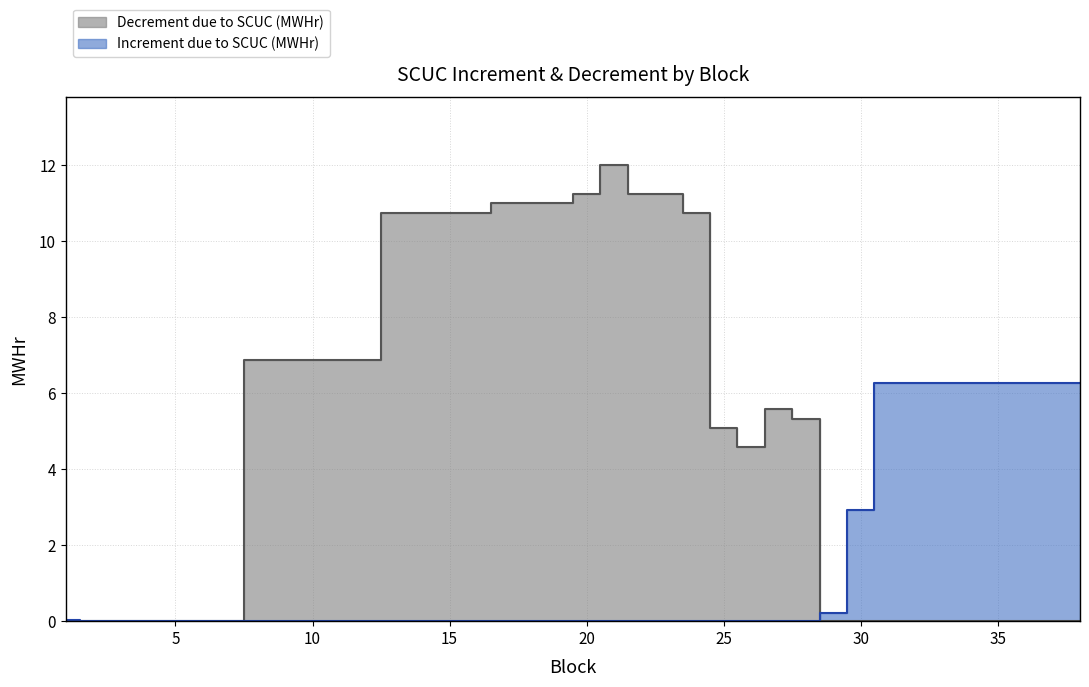

At which category does the chart reach its peak across all series?

21